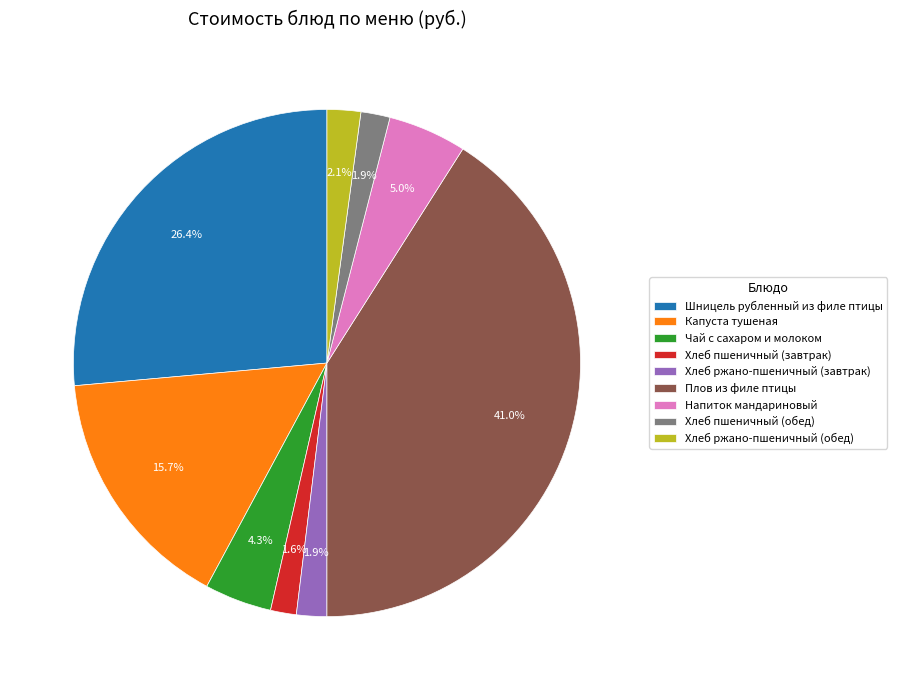

What portion of the pie excludes Хлеб пшеничный (завтрак)?

98.4%